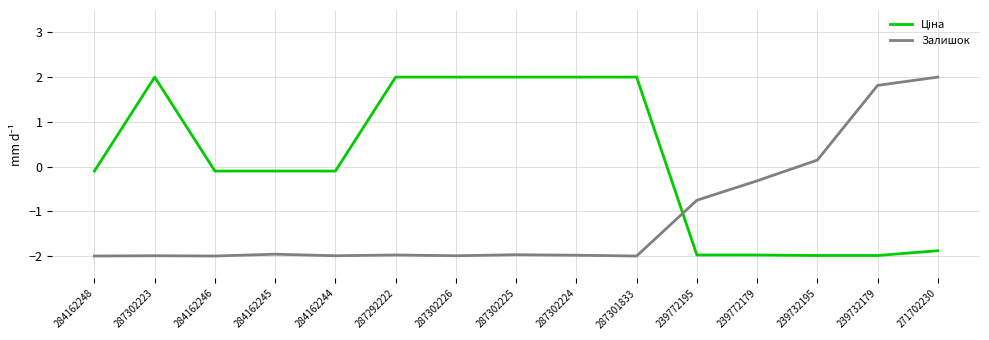

What is the difference between the Залишок values at 271702230 and 287302225?

4.0